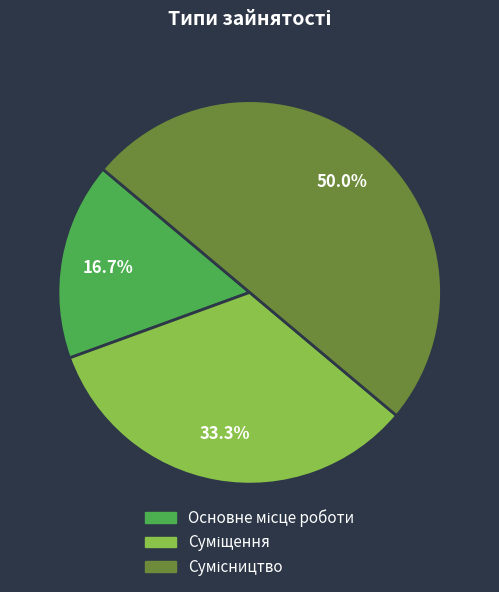

To the nearest percent, what is the difference between the largest and smallest slice percentages?

33%